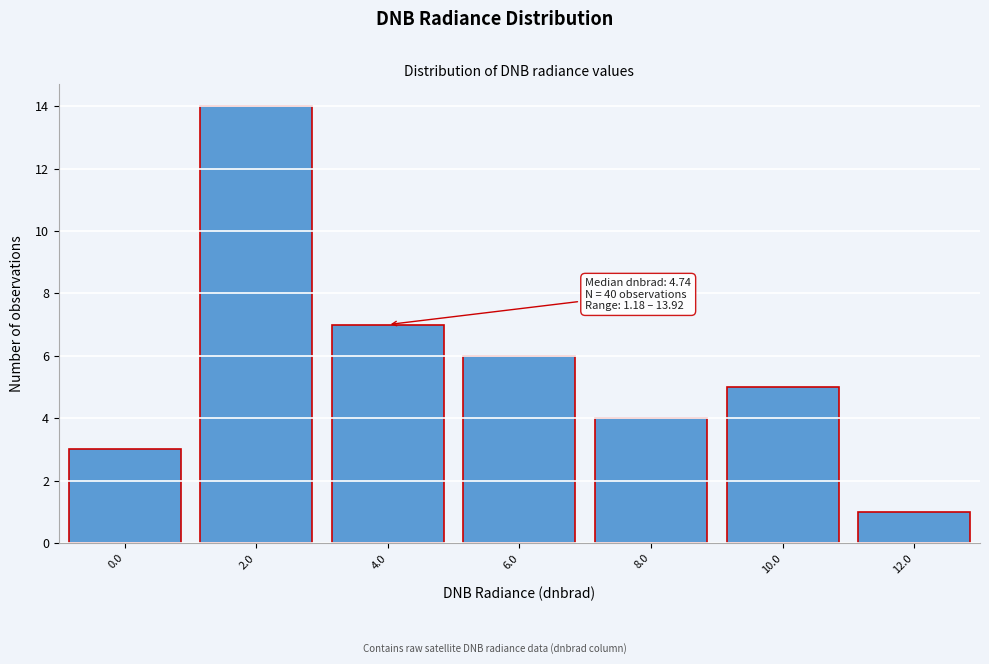

Reading left to right, transcribe all the data shown in this chart.

3	14	7	6	4	5	1